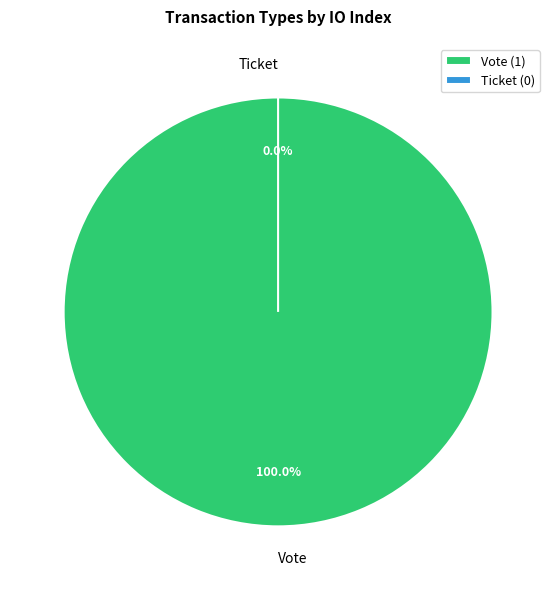

To the nearest percent, what is the average slice percentage?

50%